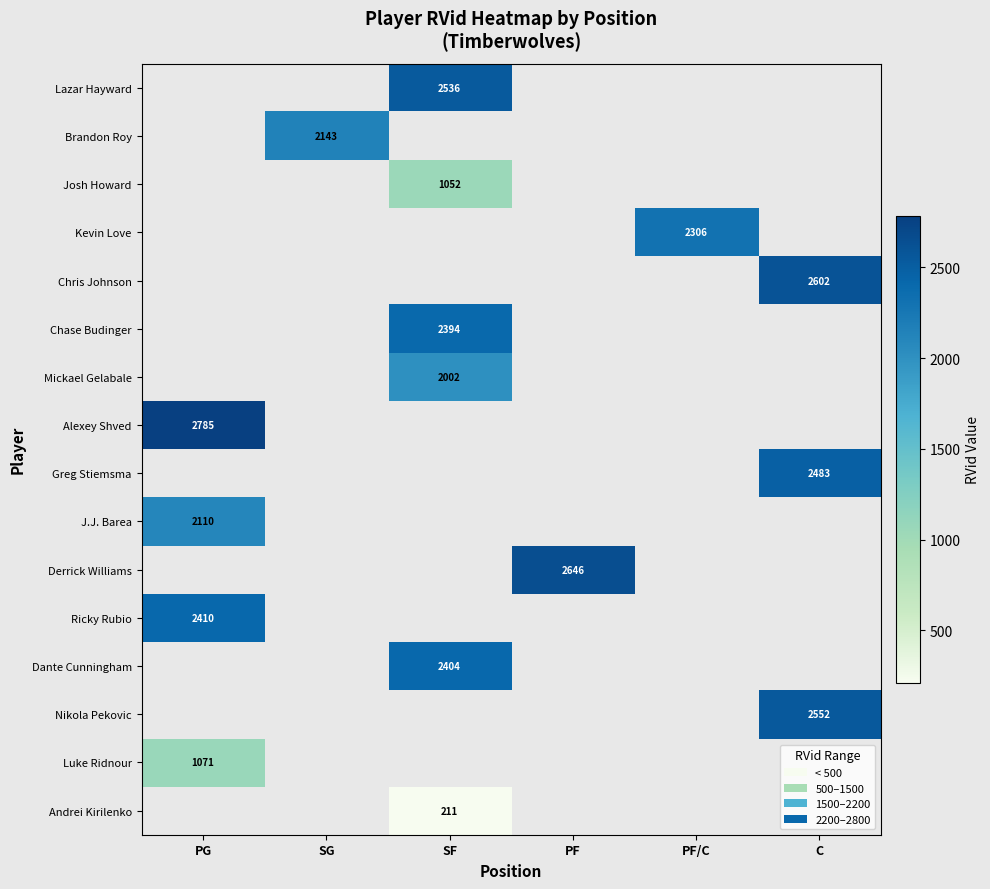

The Lazar Hayward series shows 1114 at SF. True or false?

False